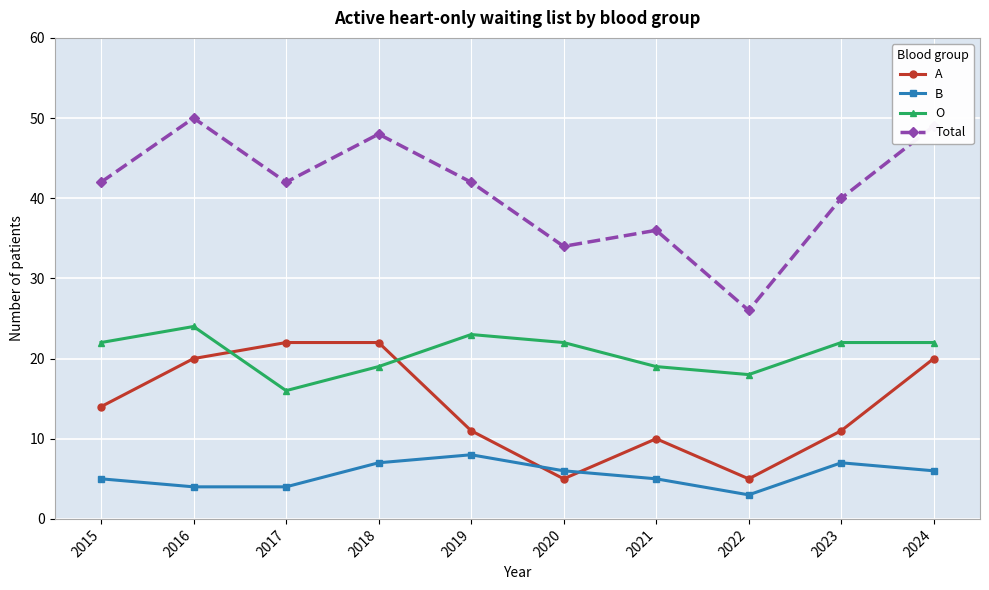

At which label does B first exceed 6?

2018